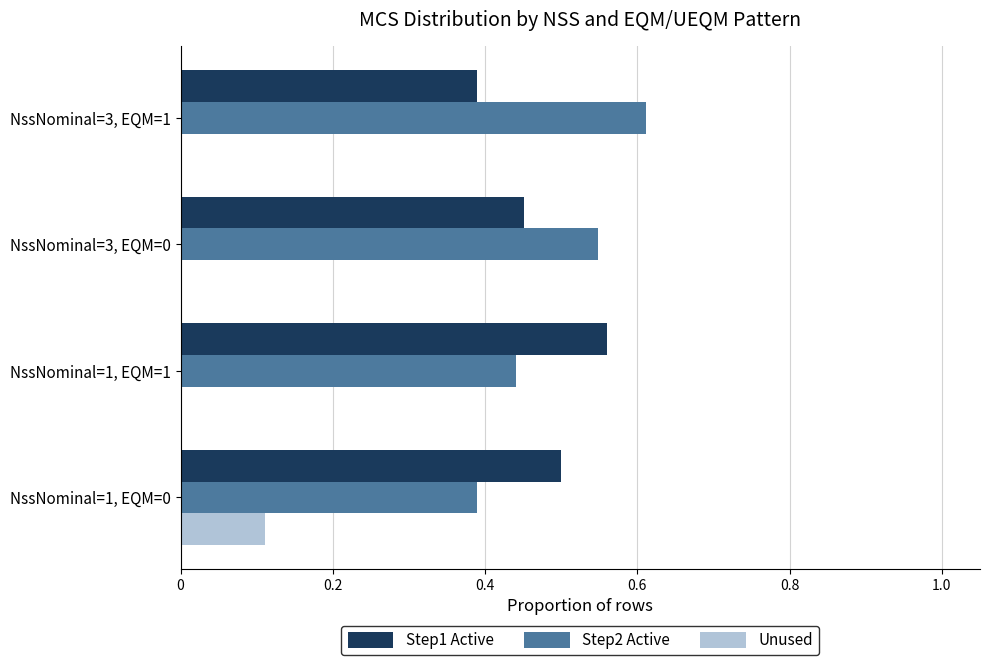

What is the total value across all series at NssNominal=3, EQM=0?

1.0